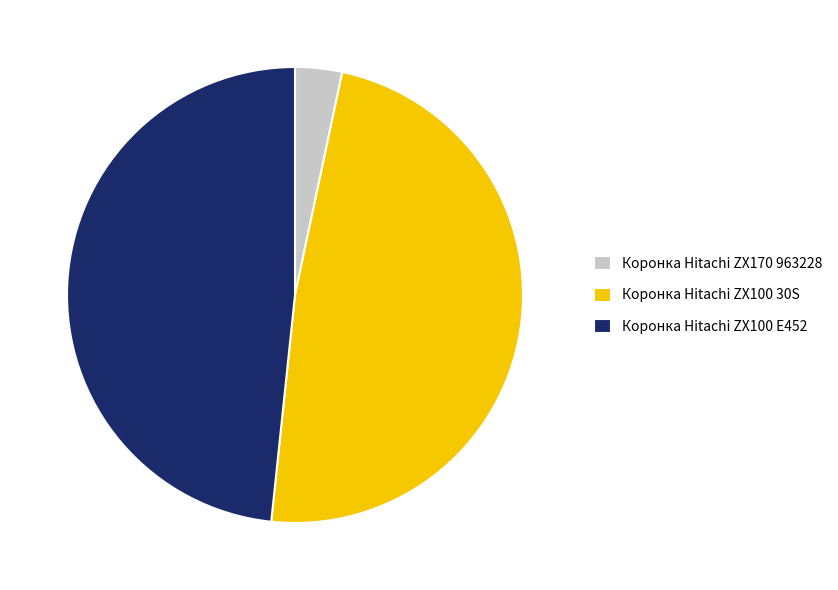

Which category has the smallest portion of the pie?

Коронка Hitachi ZX170 963228